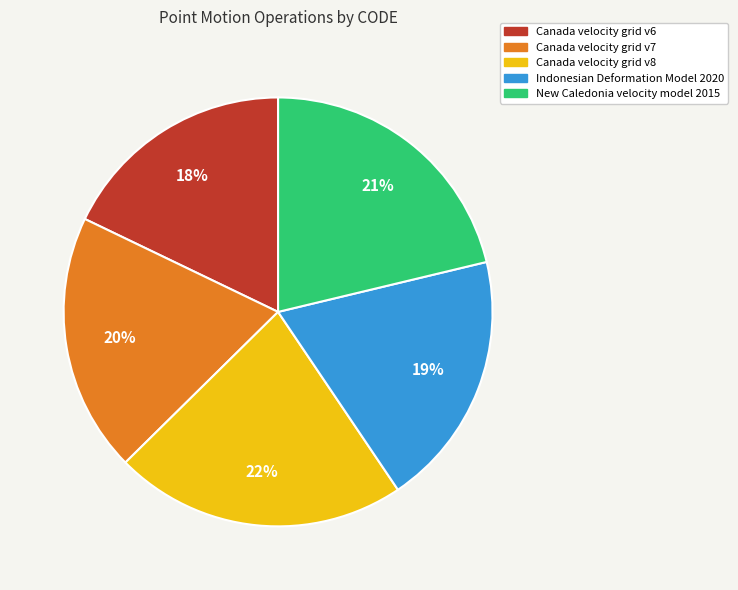

Does any single category account for the majority?

No